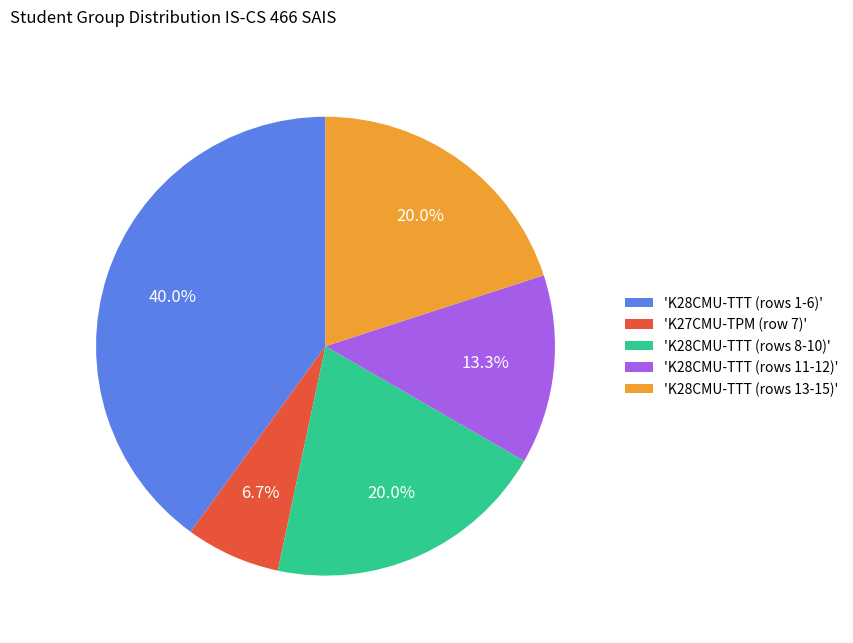

Which has a higher value, 'K28CMU-TTT (rows 1-6)' or 'K28CMU-TTT (rows 8-10)'?

'K28CMU-TTT (rows 1-6)'